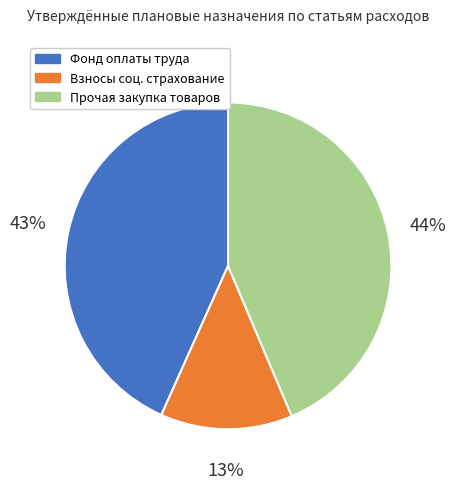

Count the number of slices in the pie.

3